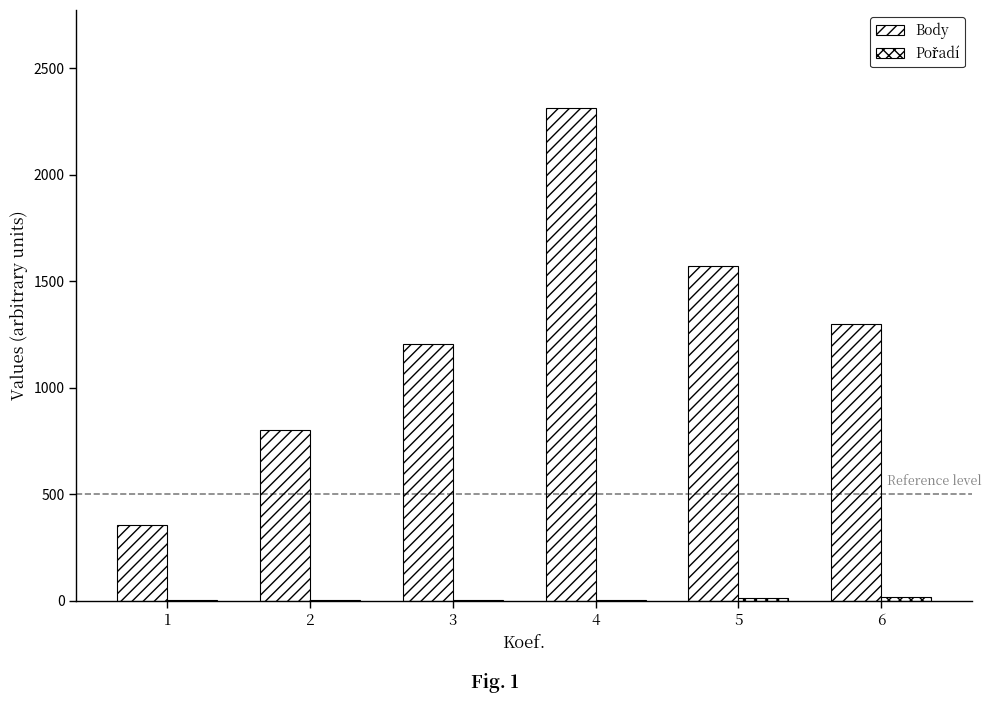

Reading left to right, list all the values displayed in this chart.

Body: 1=356	2=804	3=1206	4=2312	5=1574	6=1301
Pořadí: 1=5	2=5	3=5	4=3	5=11	6=16